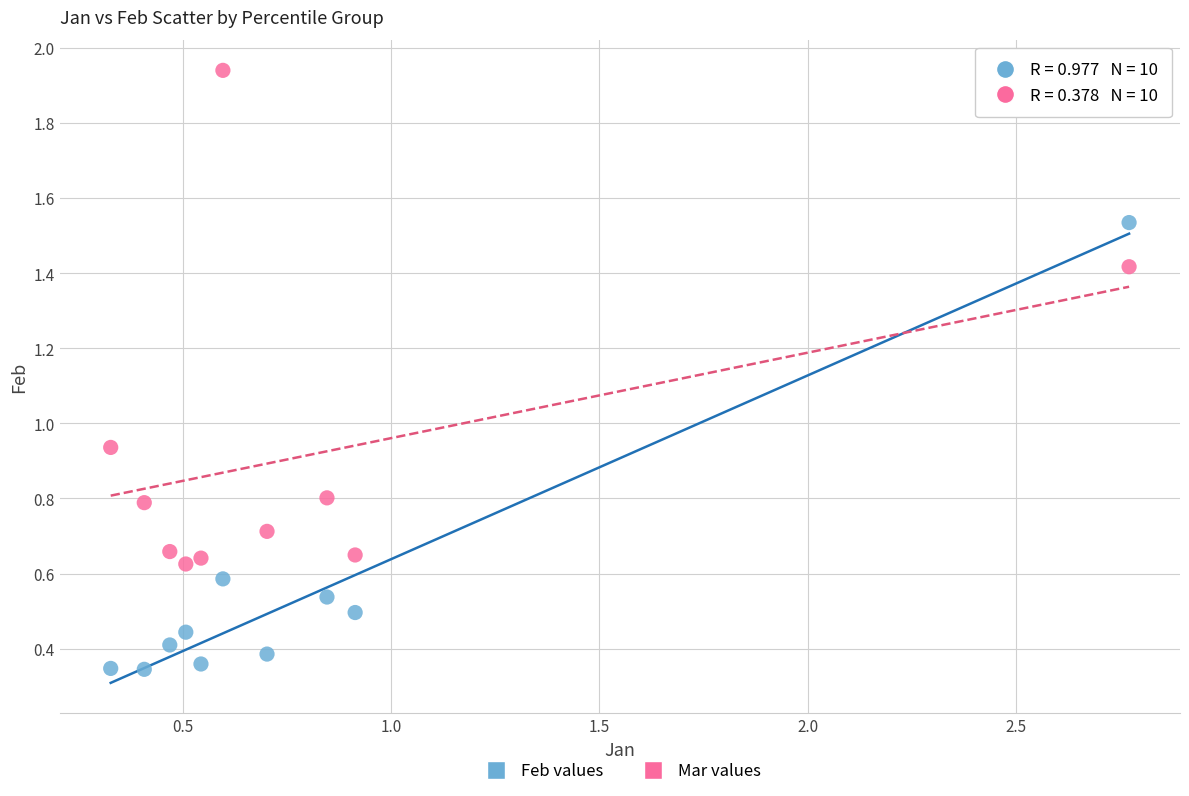

Which series reaches the maximum Y coordinate?

Mar values